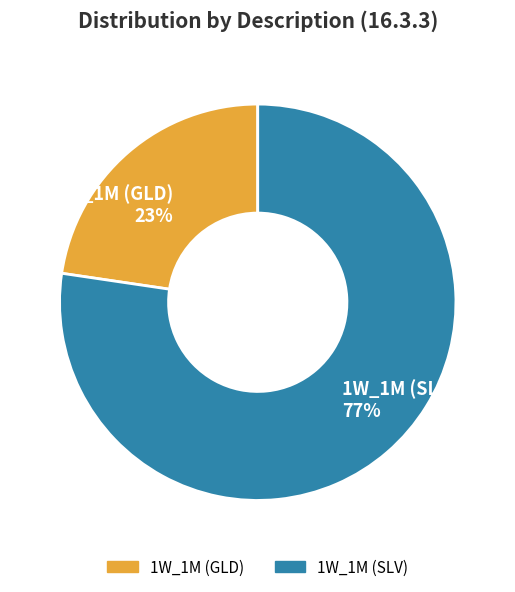

Which has a higher value, 1W_1M (GLD) or 1W_1M (SLV)?

1W_1M (SLV)